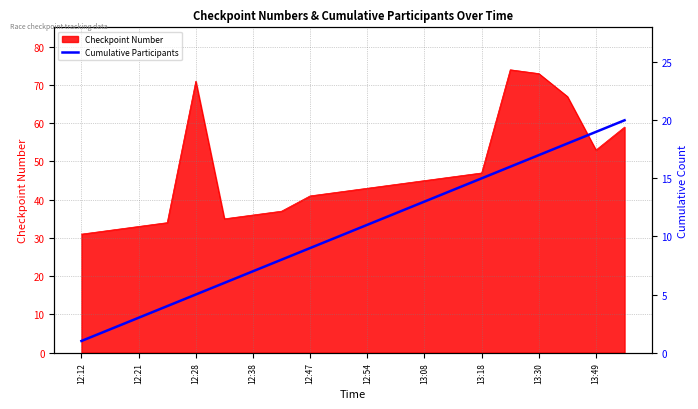

At which label is Checkpoint Number closest to 52?

13:49